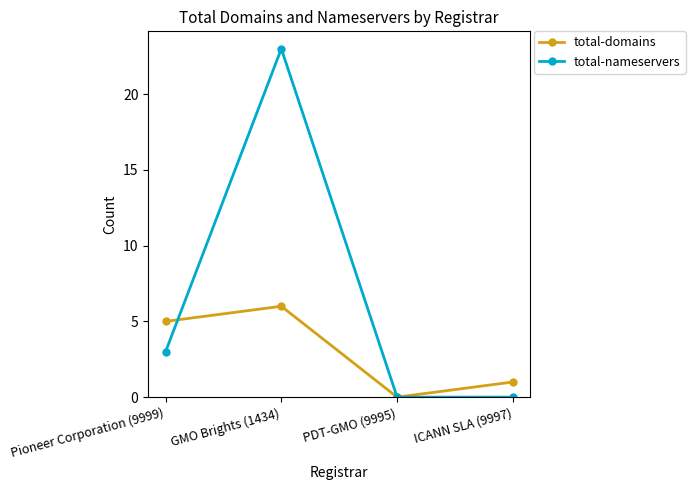

Reading left to right, list all the values displayed in this chart.

total-domains: 5	6	0	1
total-nameservers: 3	23	0	0